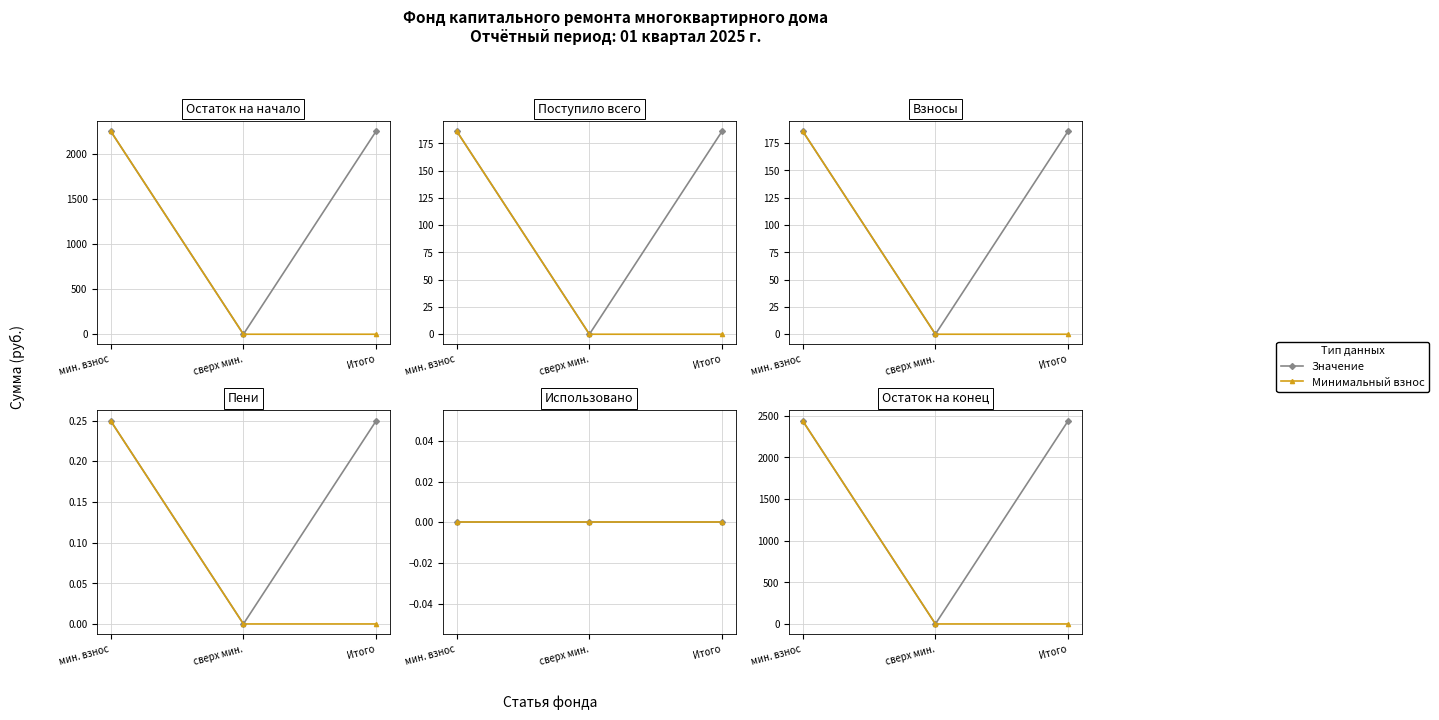

What is the label of the 1st point from the left?

мин. взнос